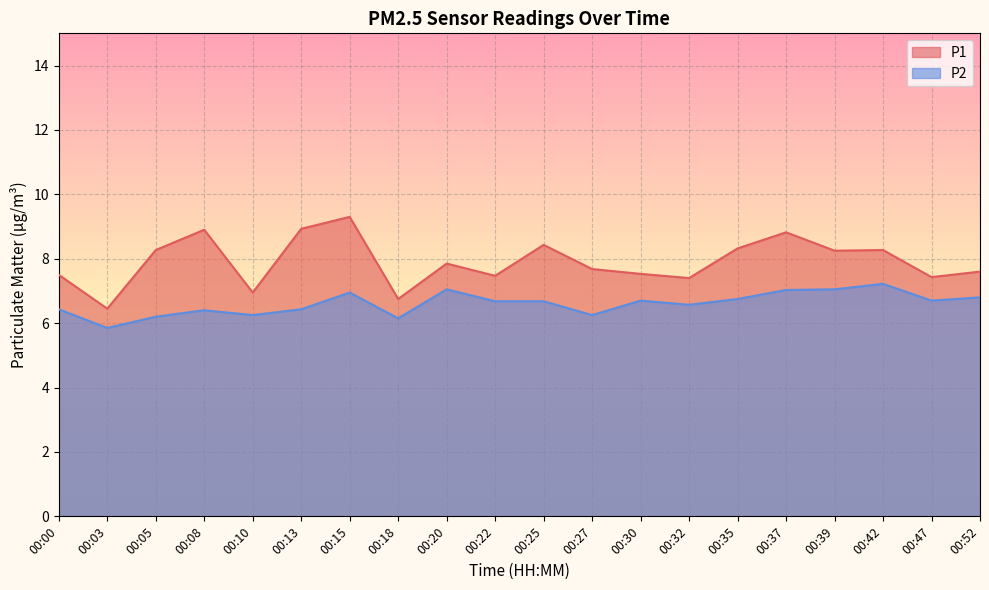

How many lines are shown in the chart?

2